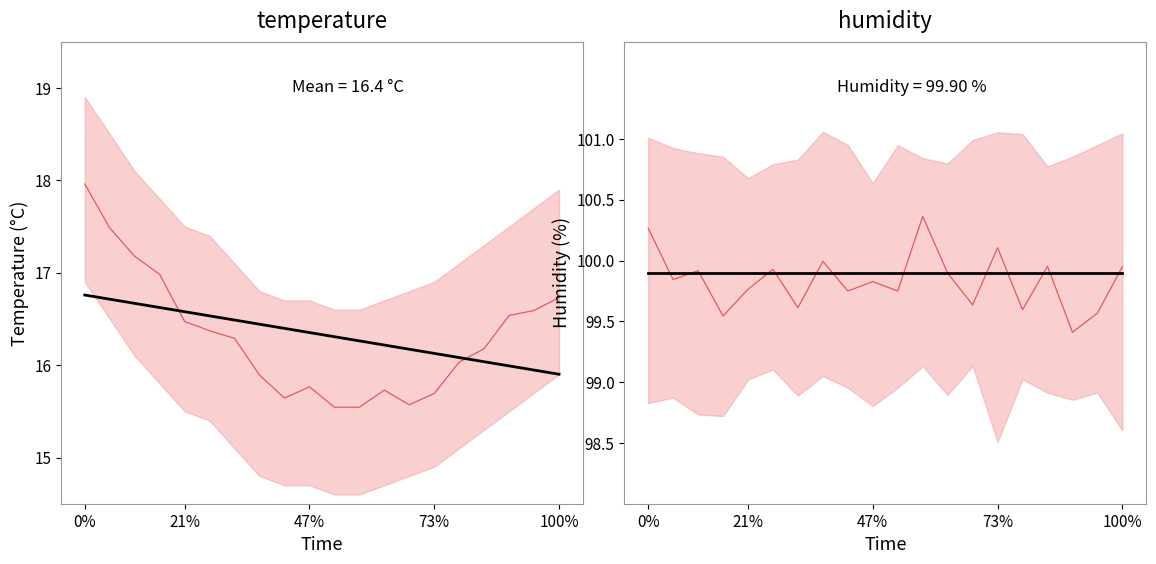

What is the approximate value of humidity at 100%?

99.9